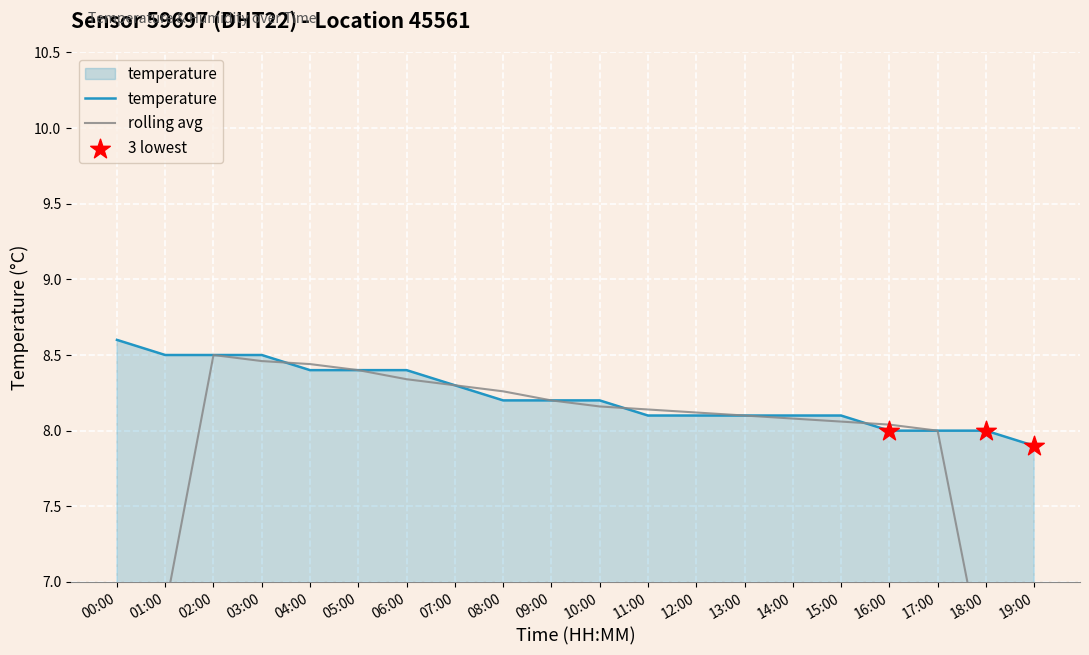

What is the change in value from 04:00 to 12:00?

-0.3